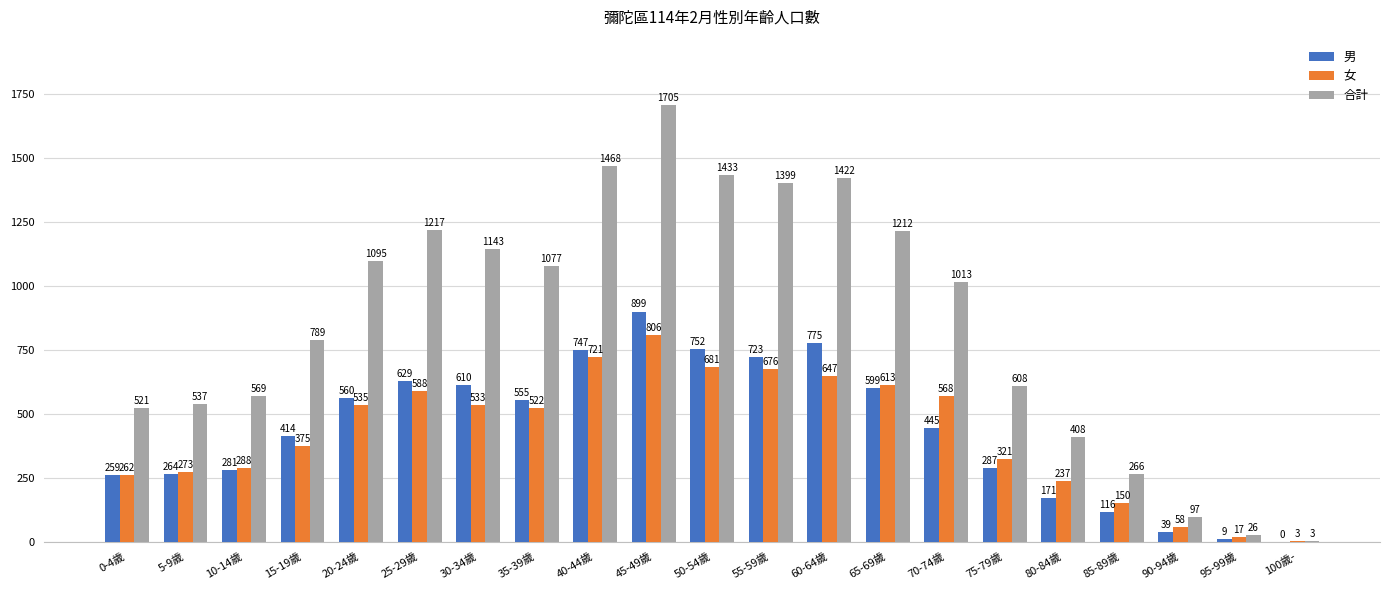

Which series changed the most between 70-74歲 and 100歲-?

合計